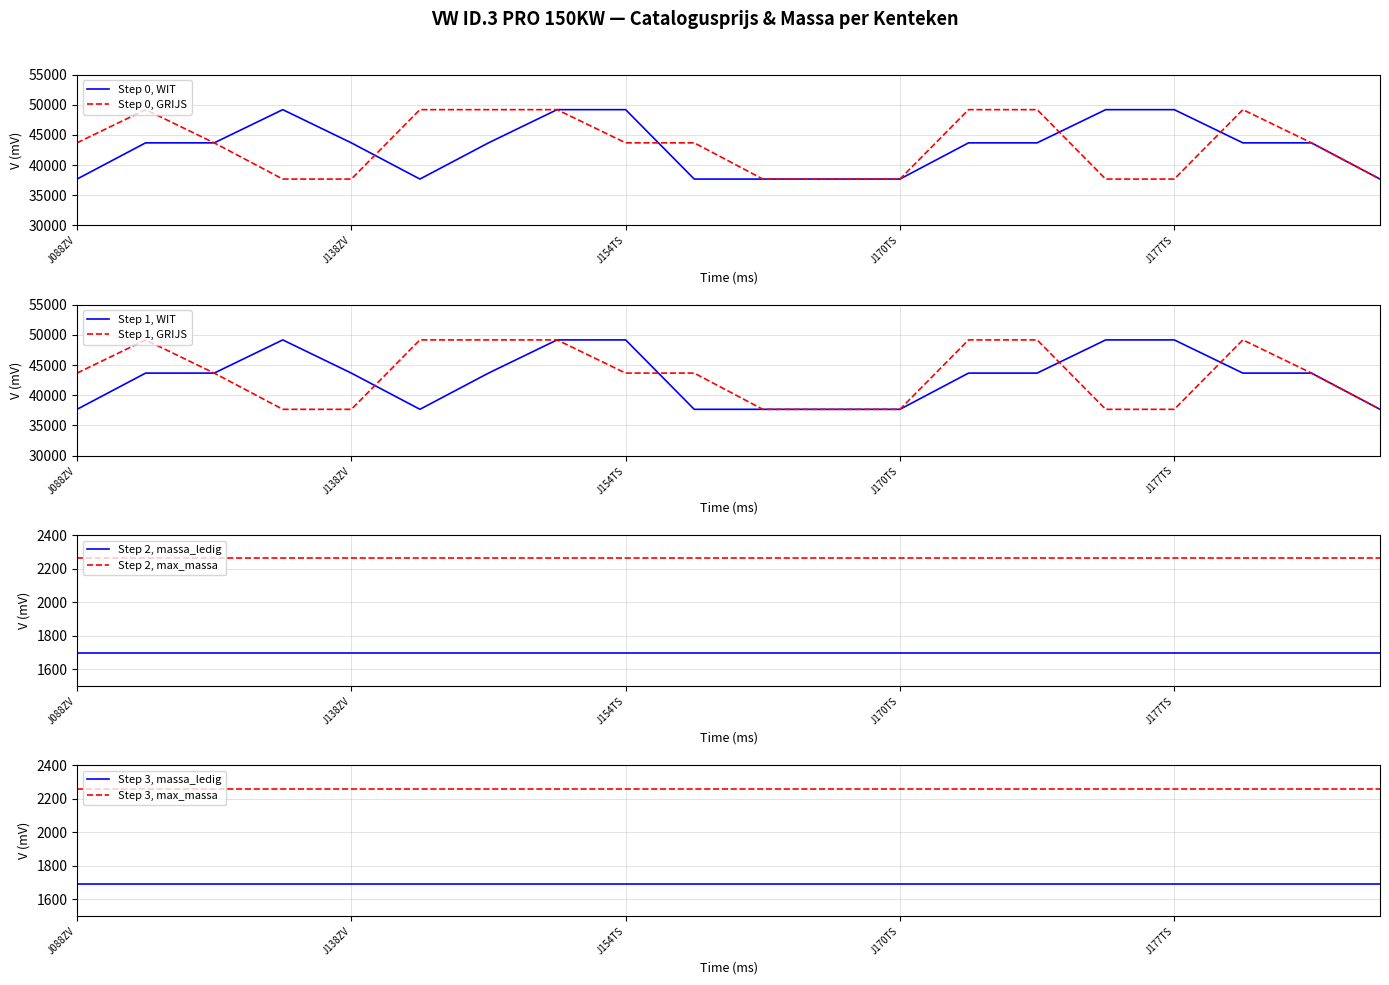

True or false: Step 2, massa_ledig and Step 2, max_massa intersect in this chart.

False